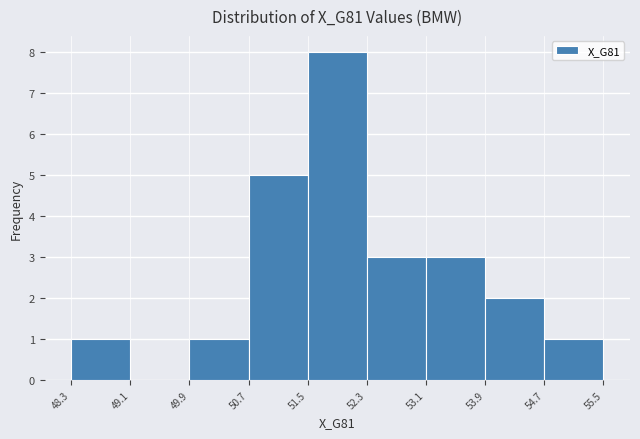

Which range on the x-axis has the tallest bar?

51.5 to 52.3